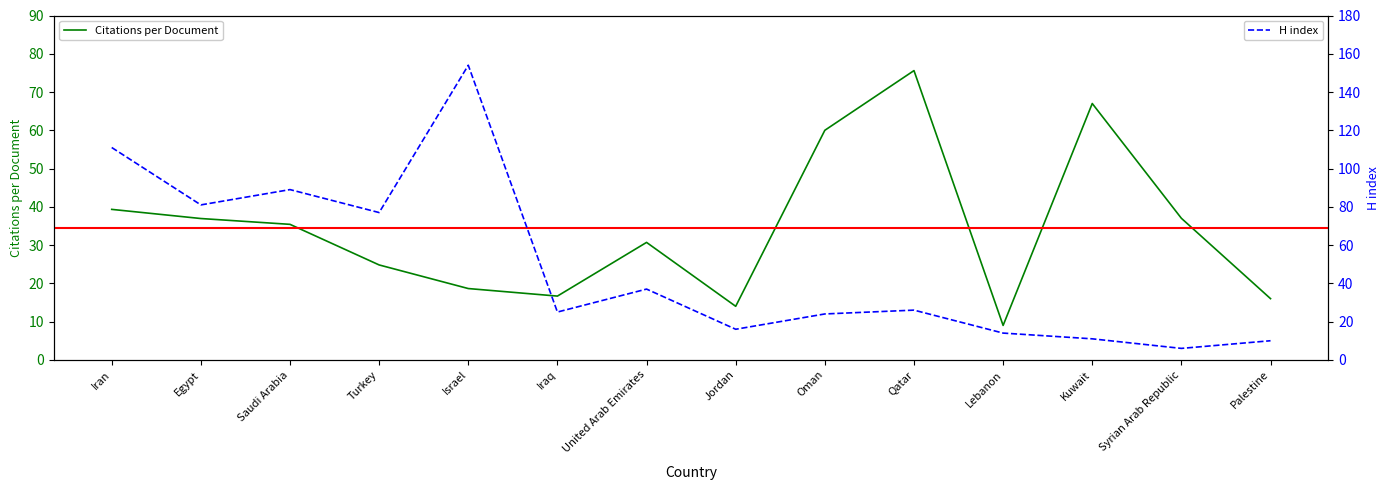

How many intersections are there between H index and Citations per Document?

3